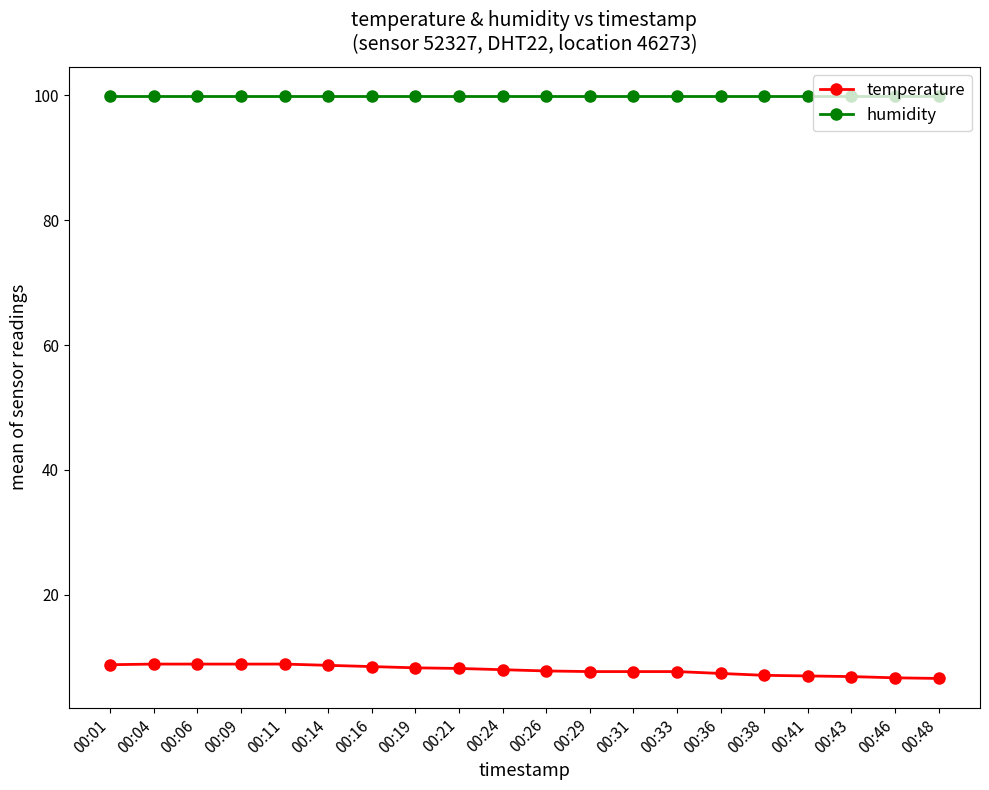

Is the value of humidity at 00:36 greater than the value of temperature at 00:38?

Yes